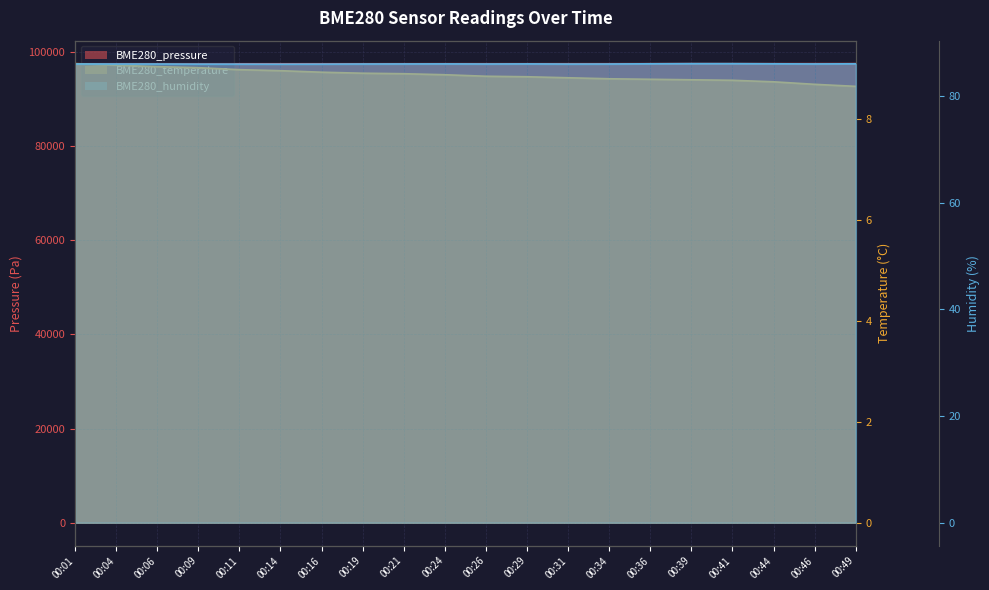

True or false: BME280_pressure and BME280_temperature intersect in this chart.

False